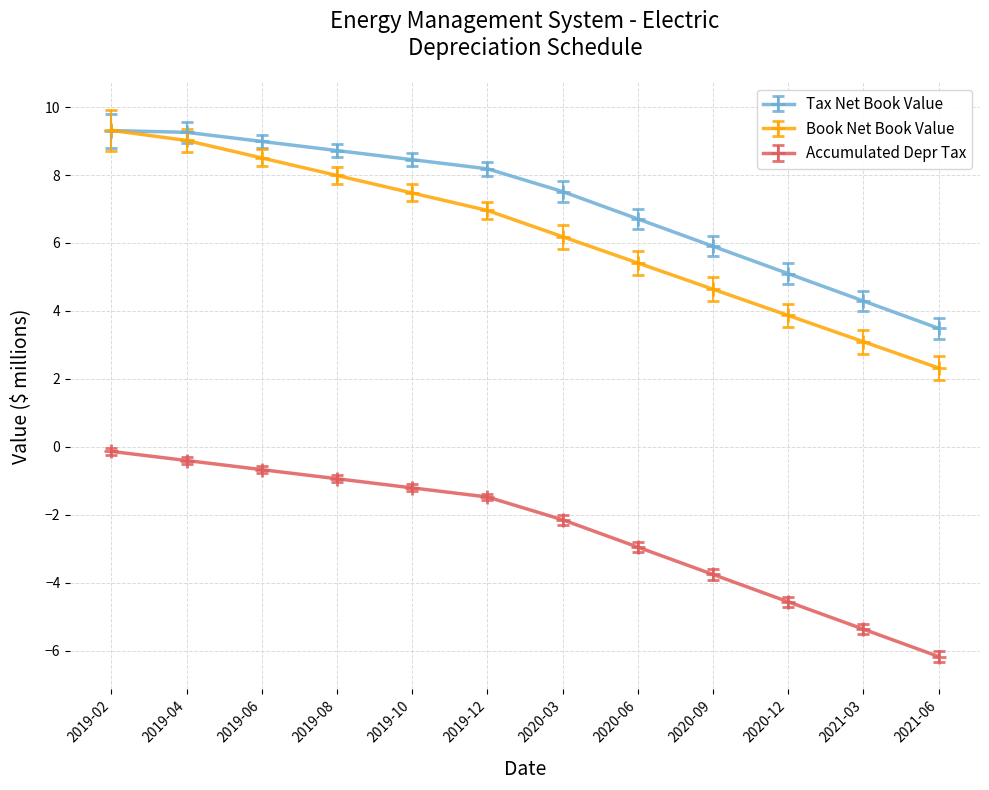

True or false: Accumulated Depr Tax has a value of -0.8 at 2019-12.

False